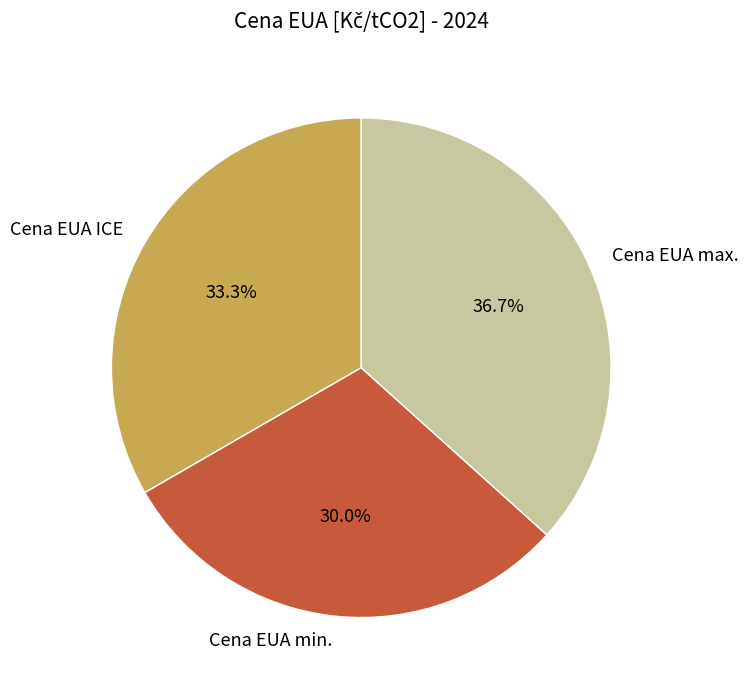

To the nearest percent, what portion does Cena EUA min. represent?

30%